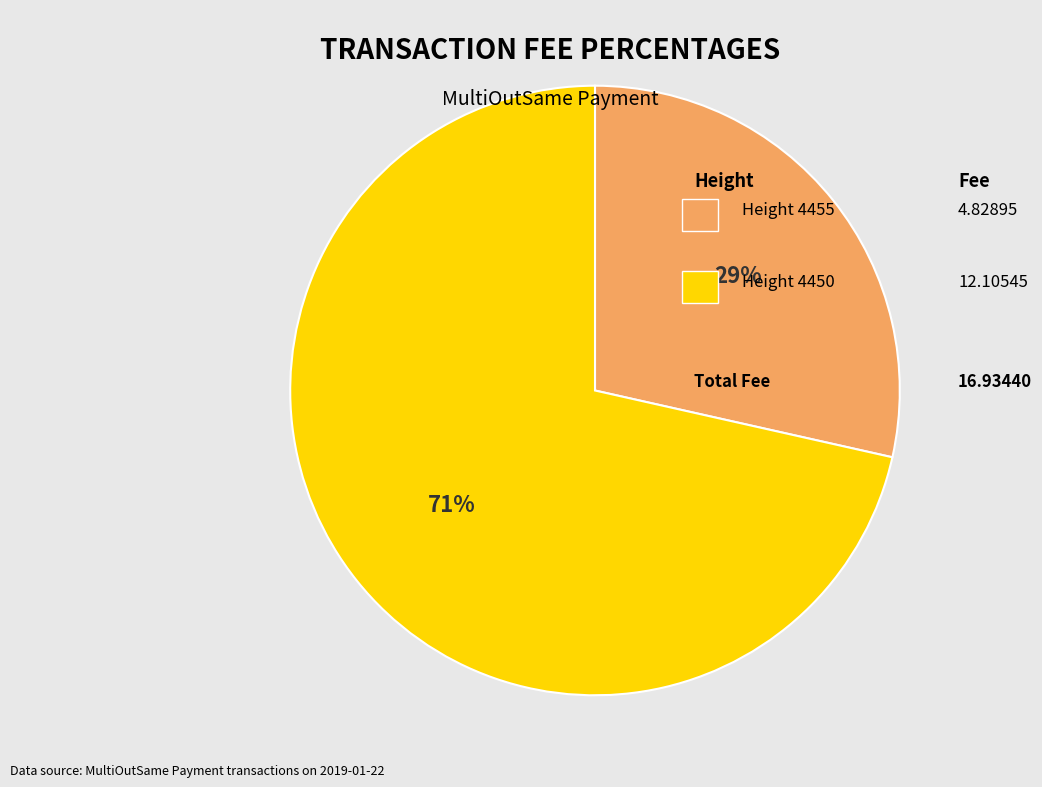

Is there any slice that represents more than half of the pie?

Yes